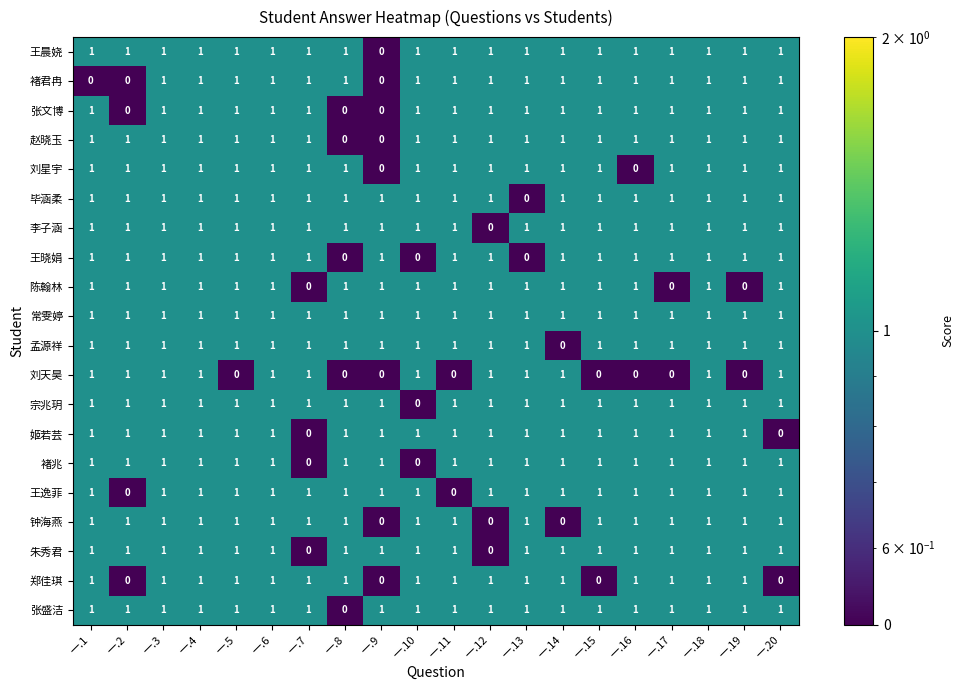

How many 王晨娆 values are between 1 and 2?

19